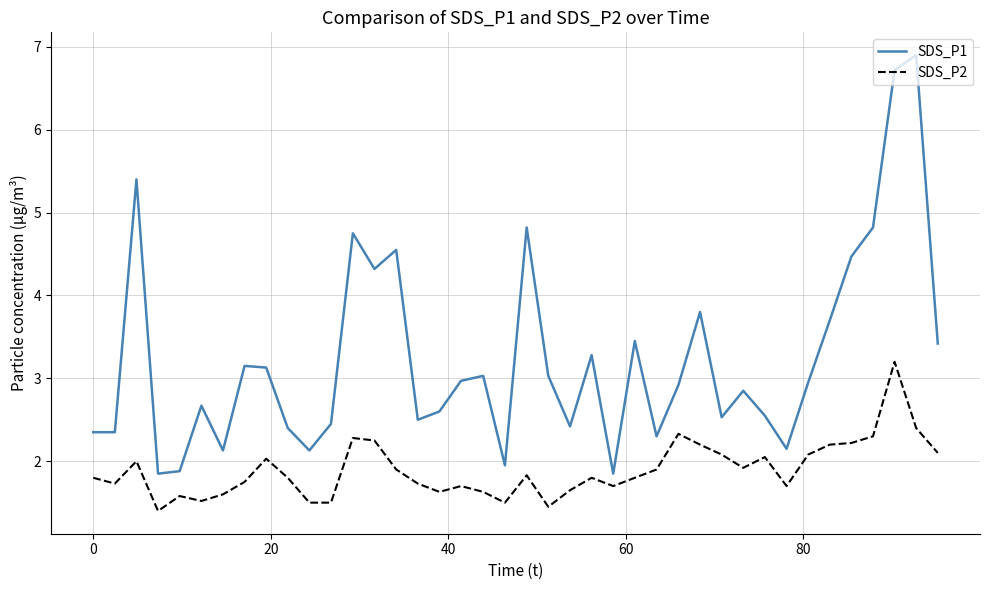

Which series has the largest range (max minus min)?

SDS_P1